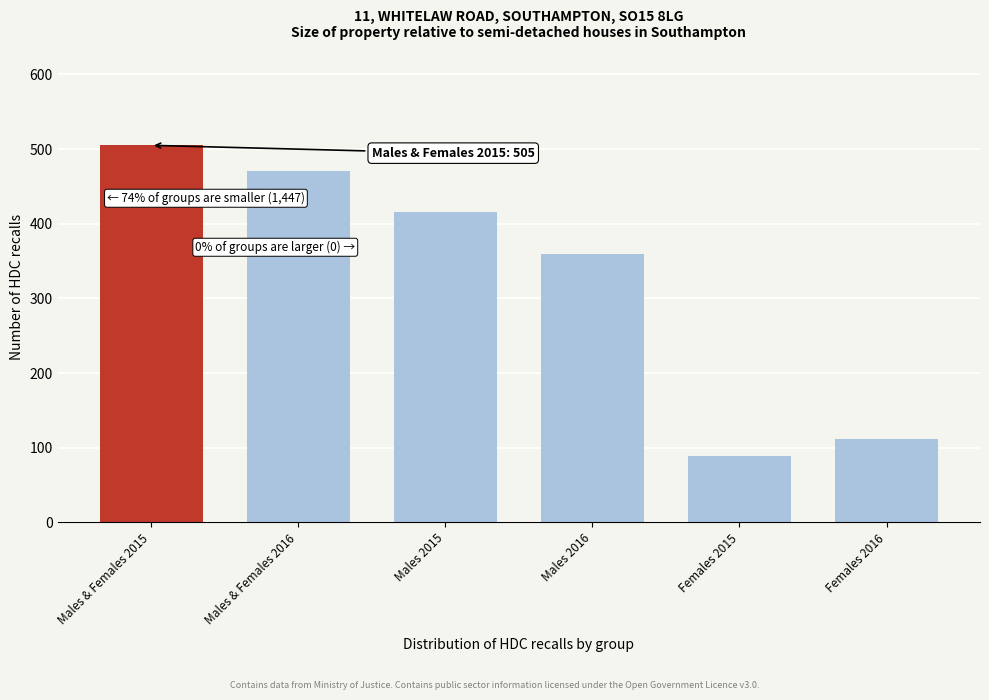

Reading left to right, list all the values displayed in this chart.

Males & Females 2015=505	Males & Females 2016=471	Males 2015=416	Males 2016=359	Females 2015=89	Females 2016=112